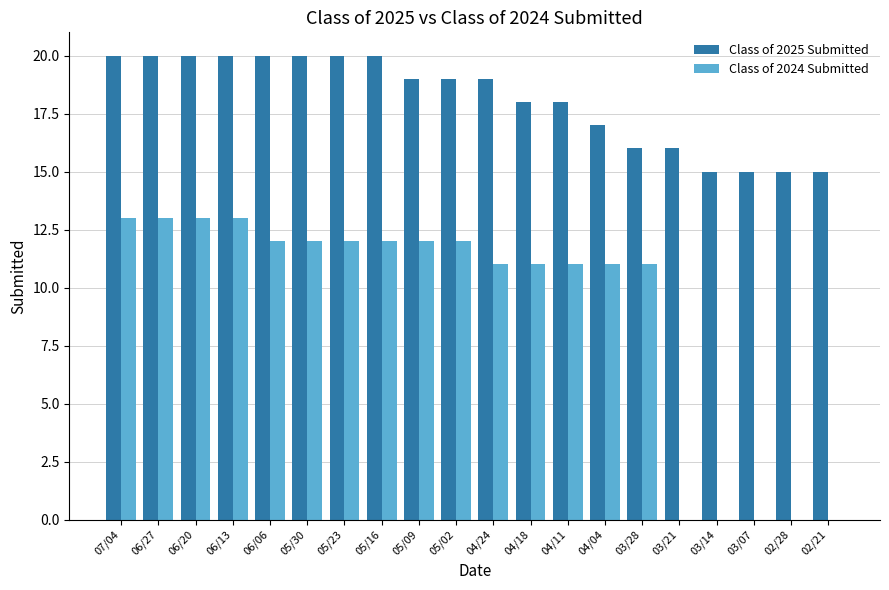

Is the value of Class of 2024 Submitted at 06/27 greater than the value of Class of 2025 Submitted at 05/02?

No